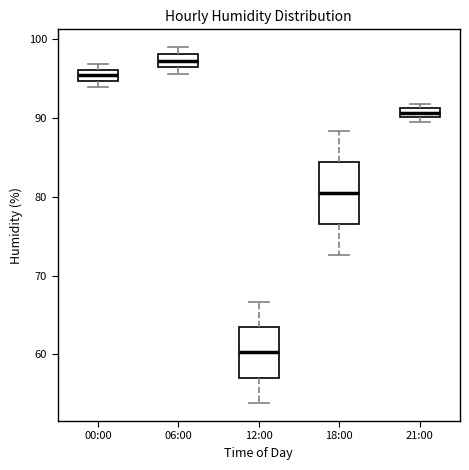

Comparing the boxes themselves (not the whiskers), which one is the tallest?

18:00